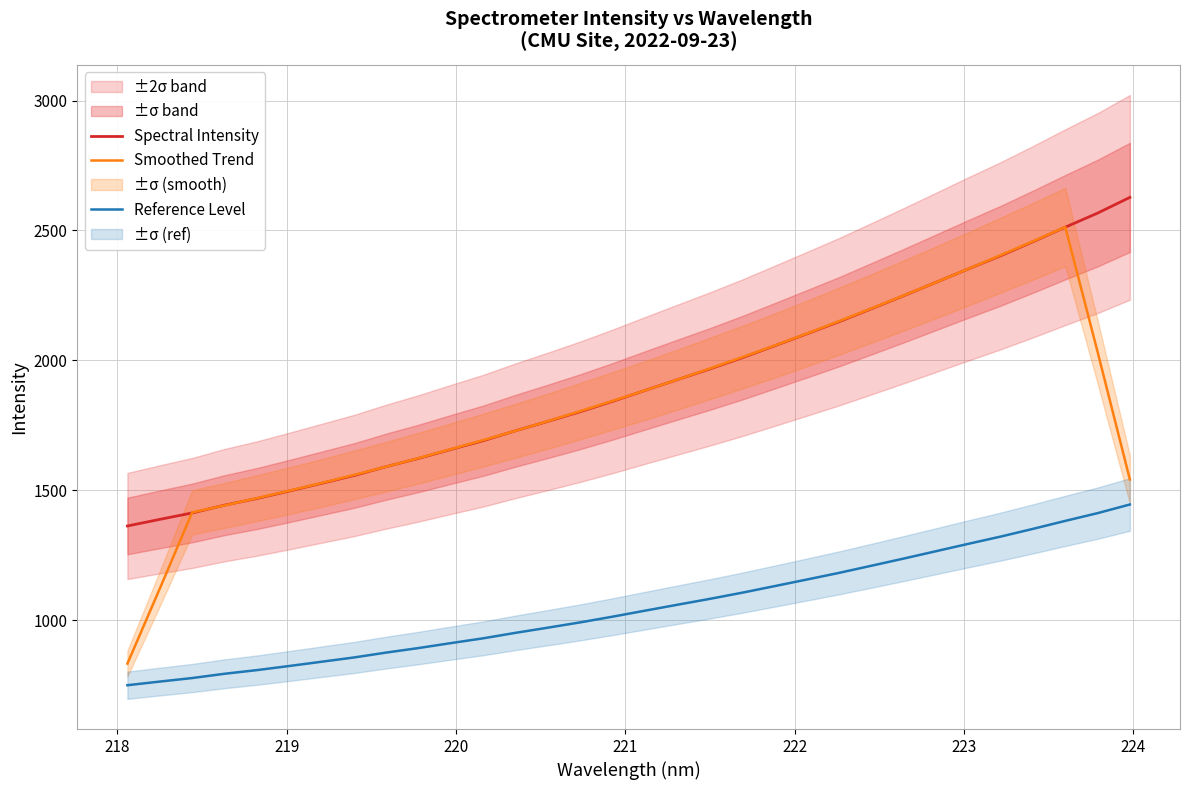

True or false: Reference Level and Smoothed Trend intersect in this chart.

False